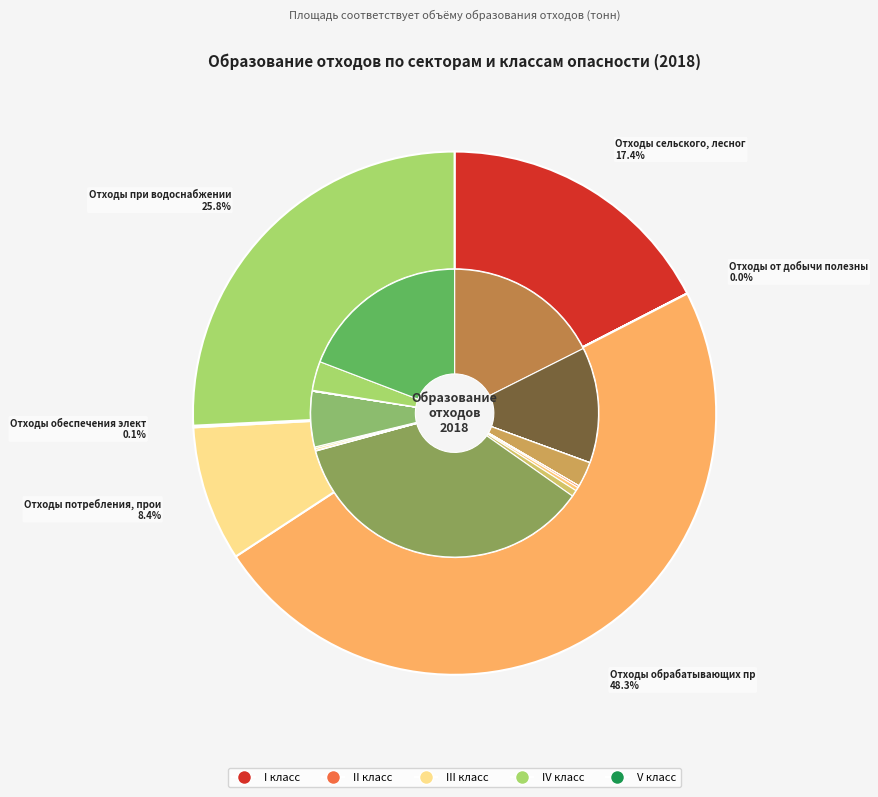

The Отходы строительства и ремонта slice represents 0% of the pie. True or false?

True